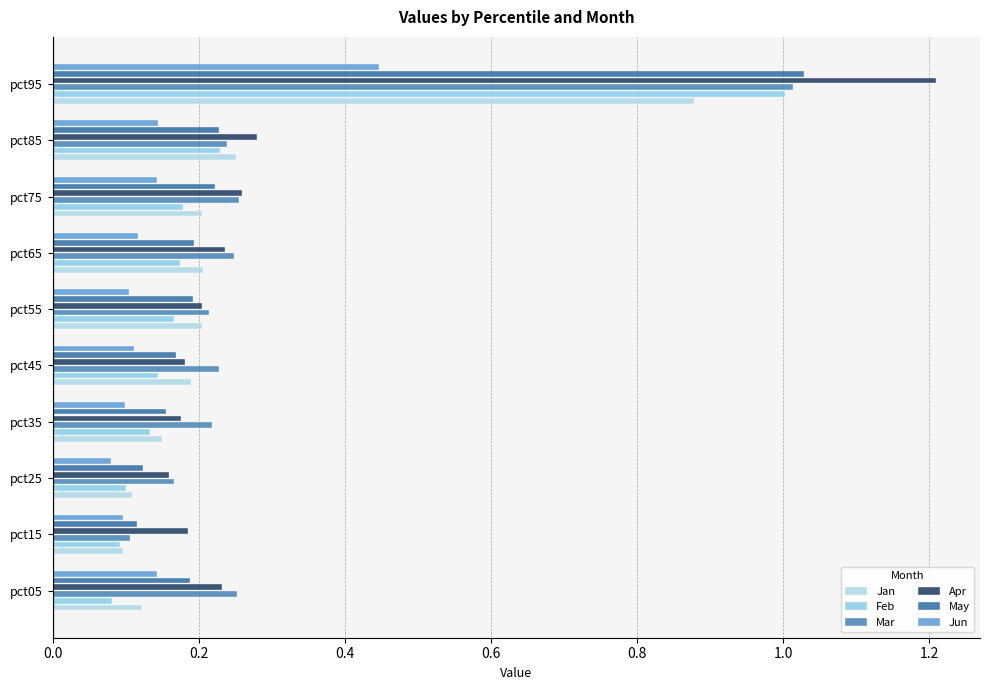

How many categories are shown in the chart?

10